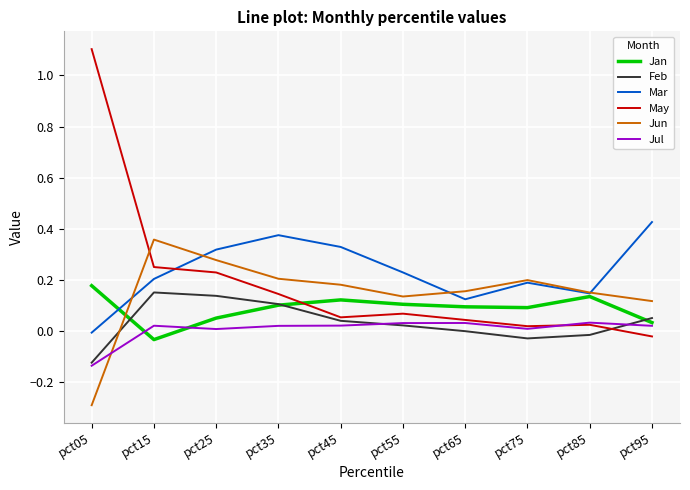

How many values in the Jun series exceed 0?

9